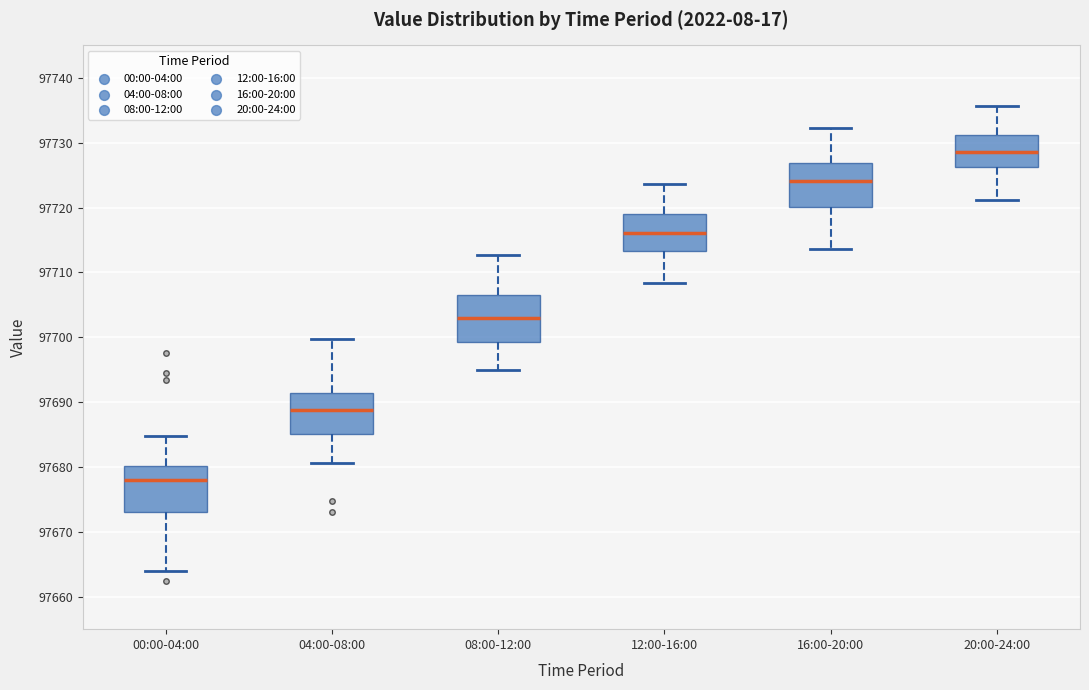

Which box has the lowest median line?

00:00-04:00